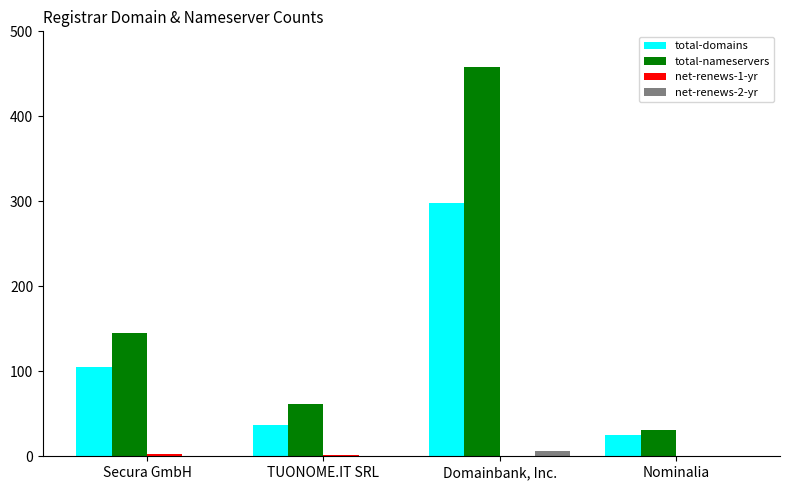

Is the value of net-renews-2-yr at Nominalia greater than the value of total-domains at Secura GmbH?

No